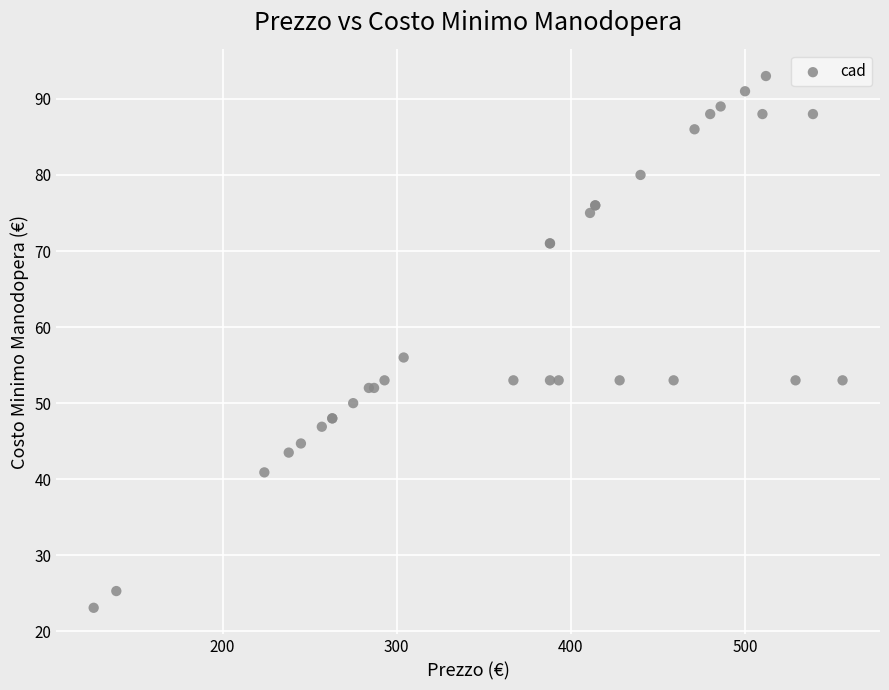

What Y value in the scatter plot is closest to 58?

56.0